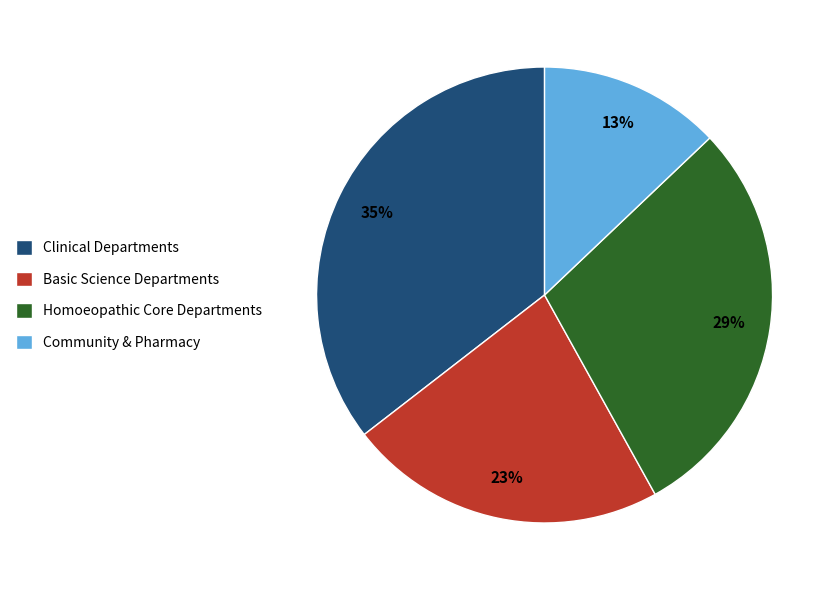

To the nearest percent, what portion does Clinical Departments represent?

35%